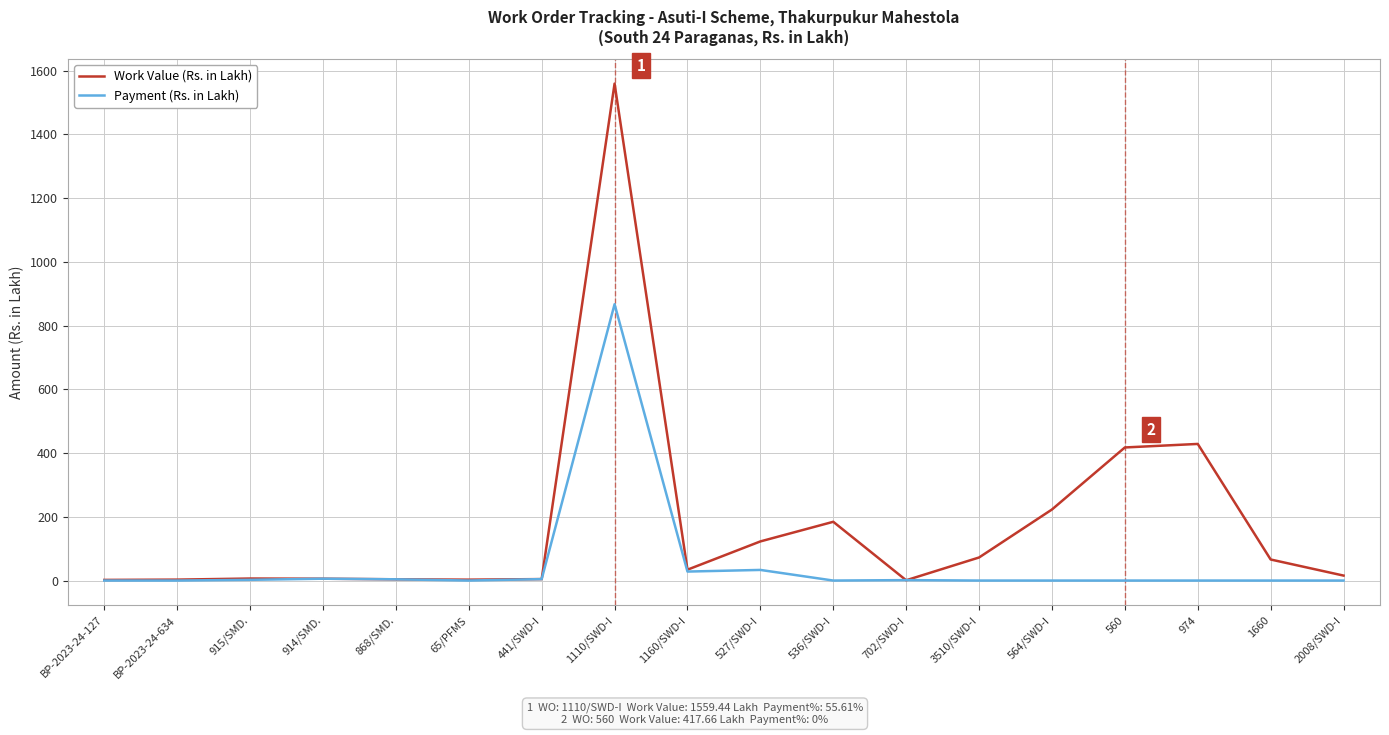

Where is Payment (Rs. in Lakh) nearest to the value 433?

527/SWD-I